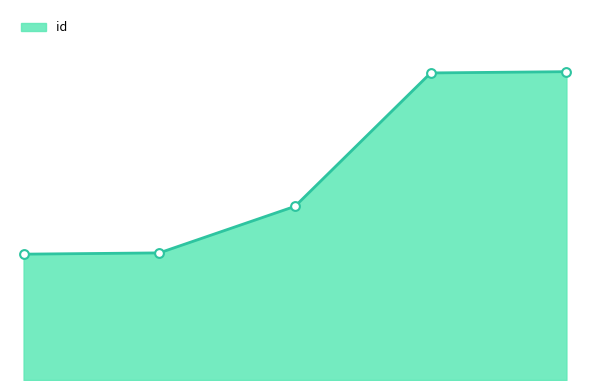

Is this an area chart (filled region under the line)?

Yes